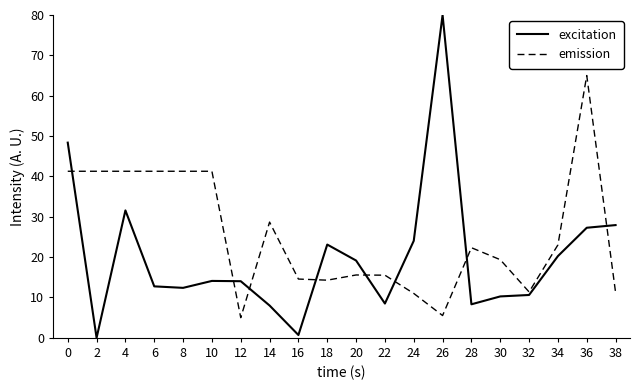

Rank the series by their average value, from lowest to highest.

excitation, emission